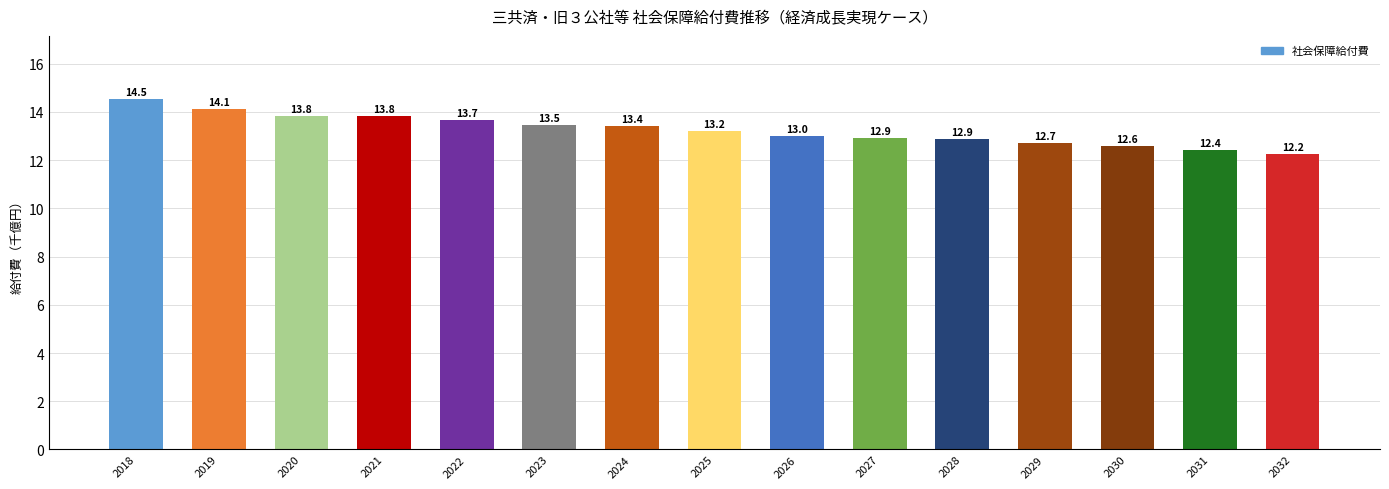

What is the value of the 4th bar from the left?

13827.3